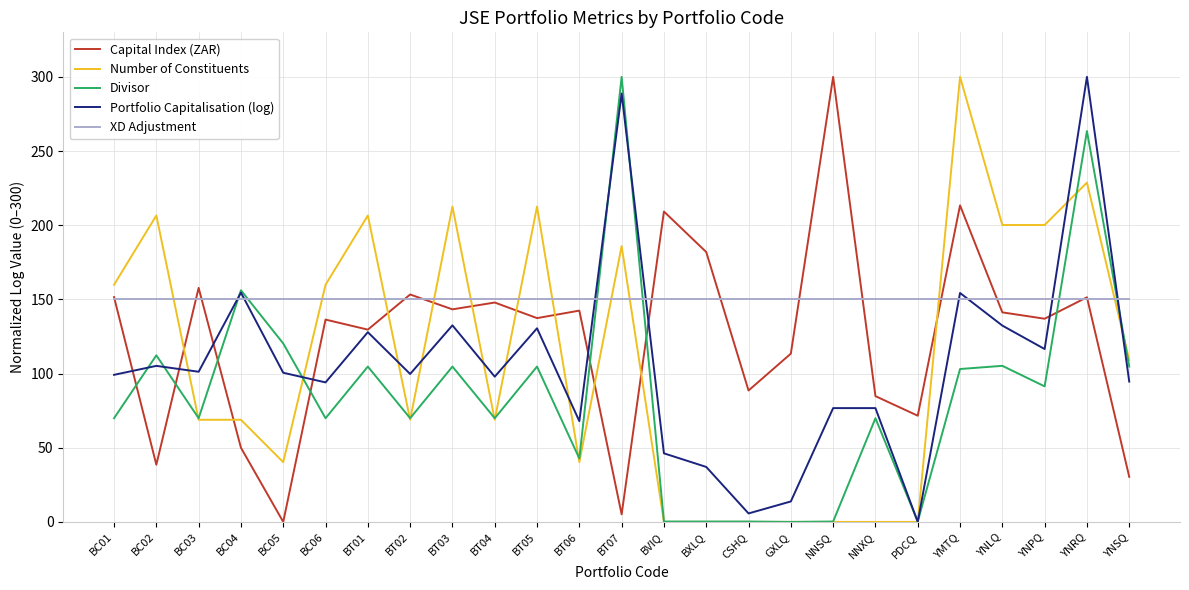

How many lines are shown in the chart?

5